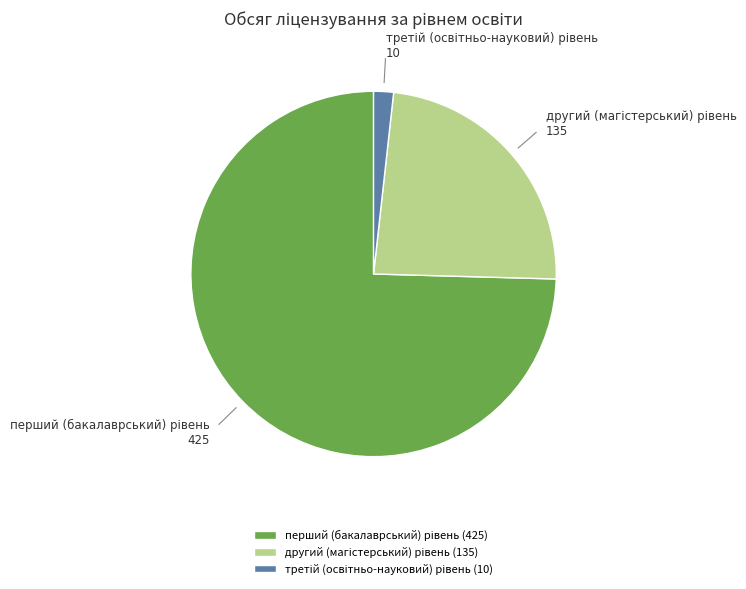

Is there a majority slice in this chart?

Yes